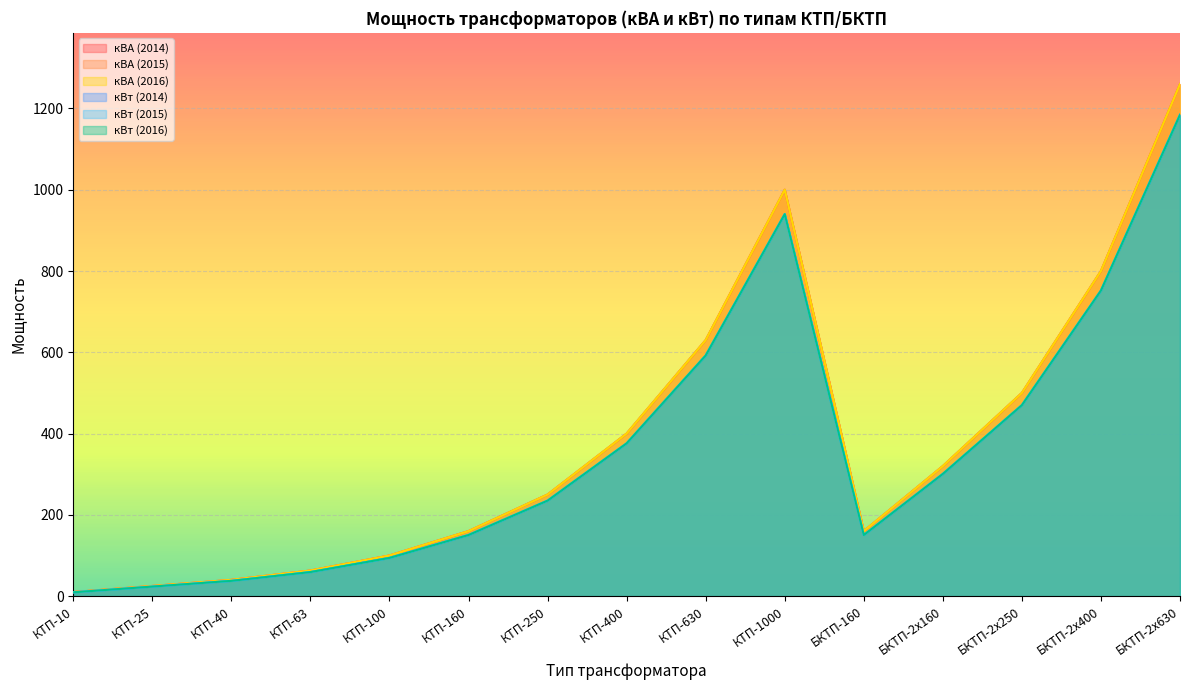

How many lines are shown in the chart?

6